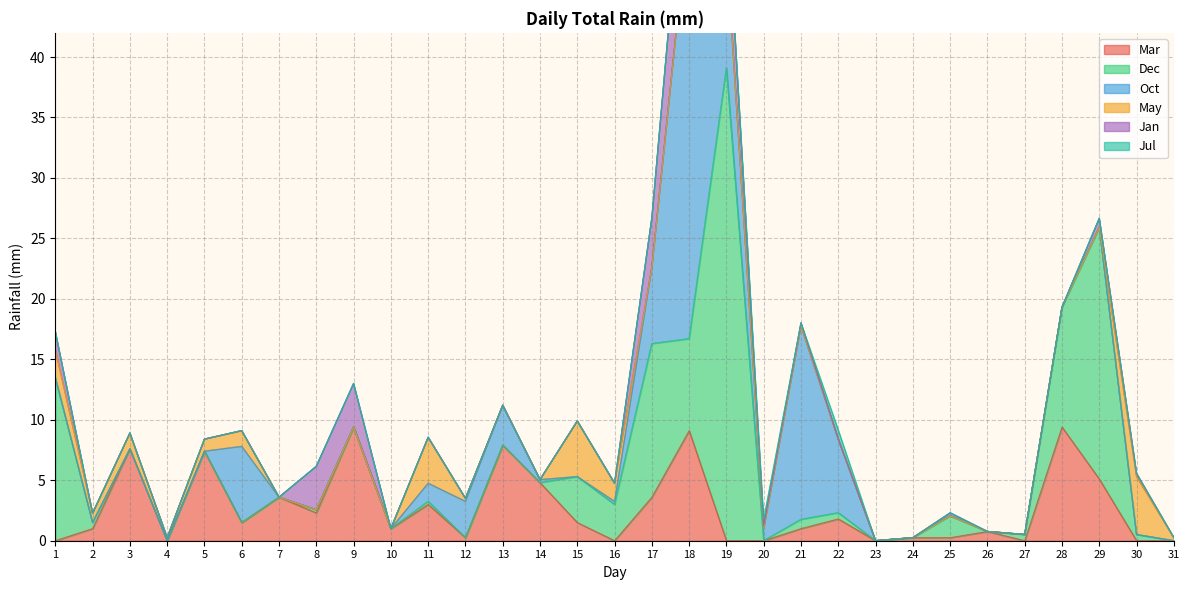

How many values in the Mar series are below 1?

13